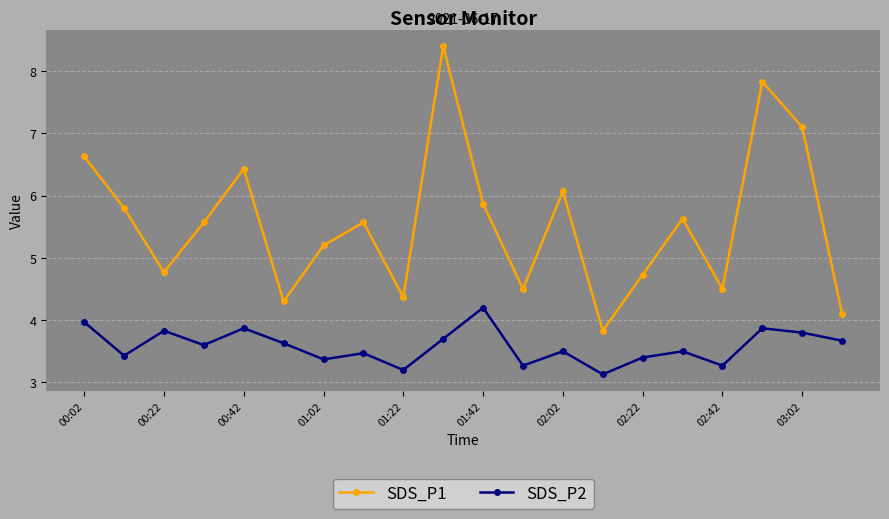

How many interior local valleys does the SDS_P1 series have?

6